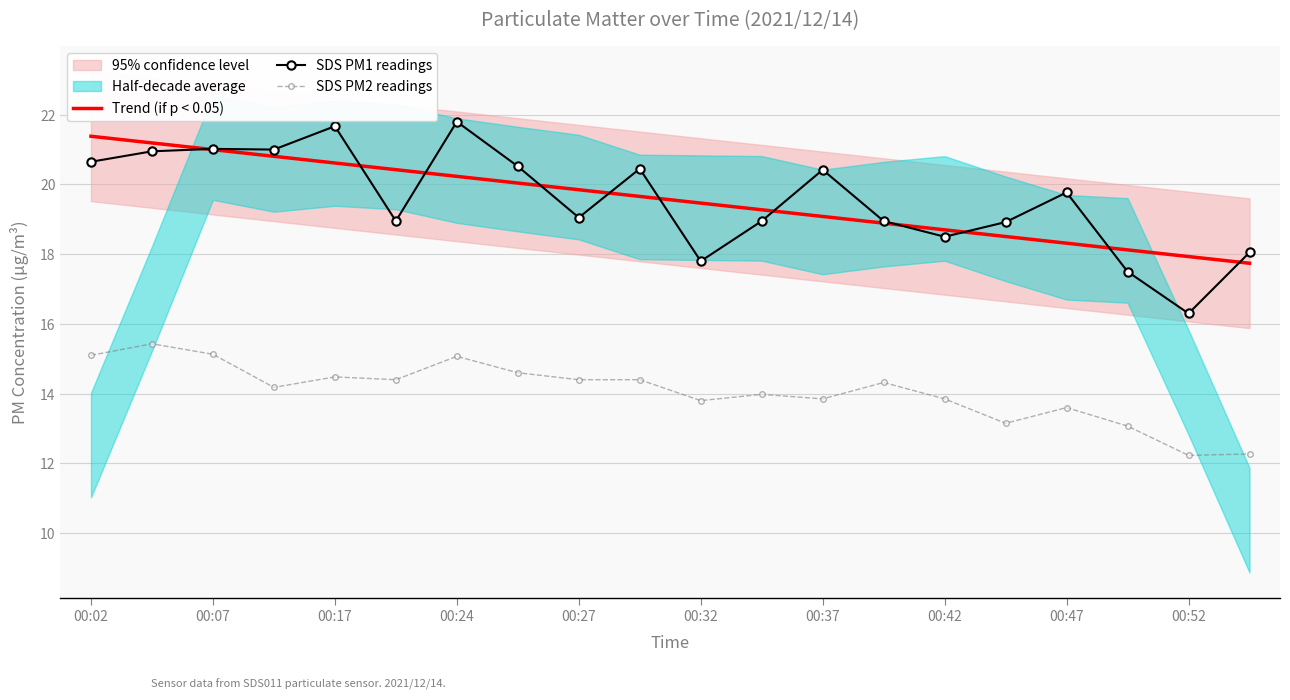

Is the value of Trend (if p < 0.05) at 00:17 greater than the value of SDS PM2 readings at 00:07?

Yes